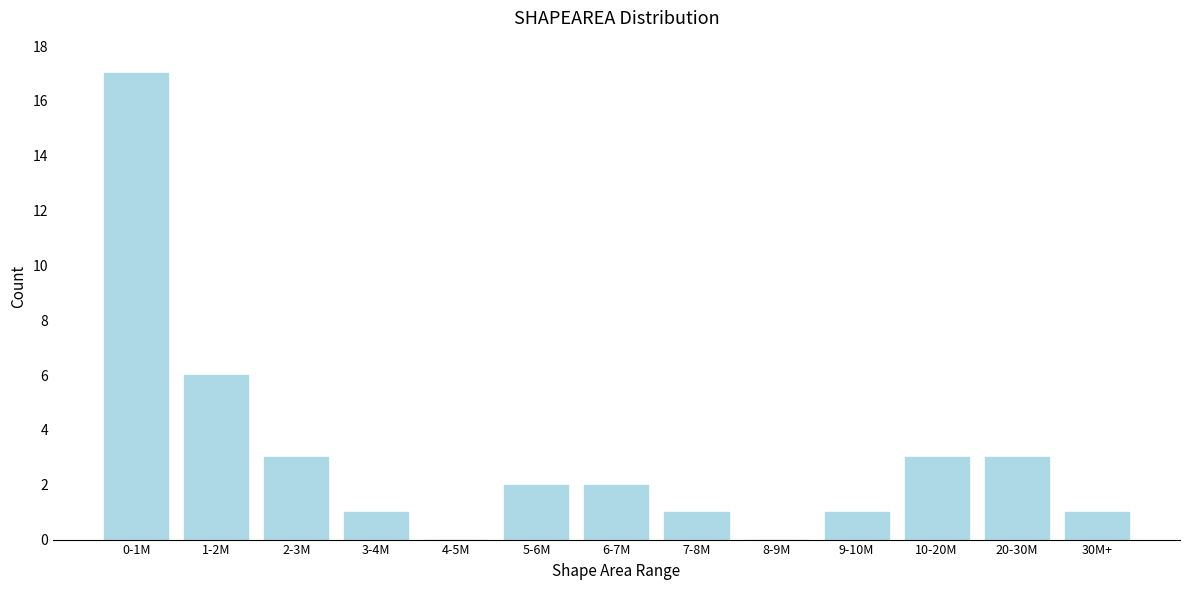

Reading left to right, list all the values displayed in this chart.

0-1M=17	1-2M=6	2-3M=3	3-4M=1	4-5M=0	5-6M=2	6-7M=2	7-8M=1	8-9M=0	9-10M=1	10-20M=3	20-30M=3	30M+=1